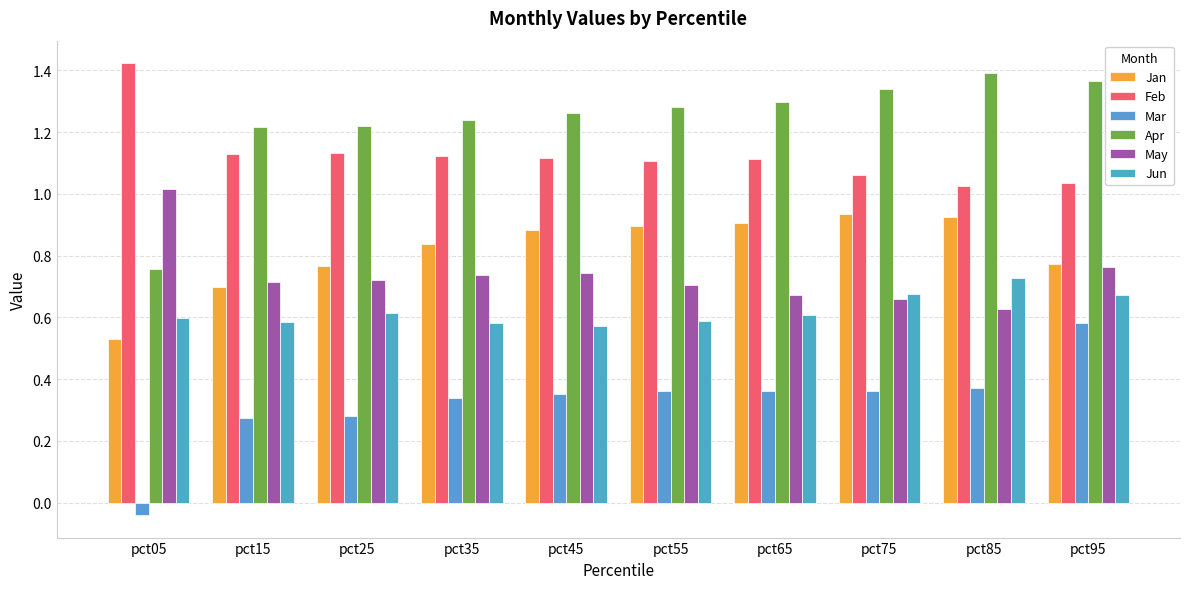

Read the Jan value at pct95.

0.8